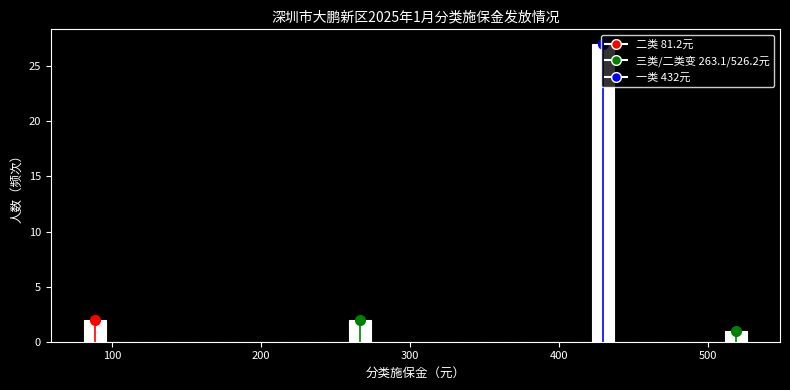

Read against the x-axis, roughly where is the centre of the tallest bar?

430